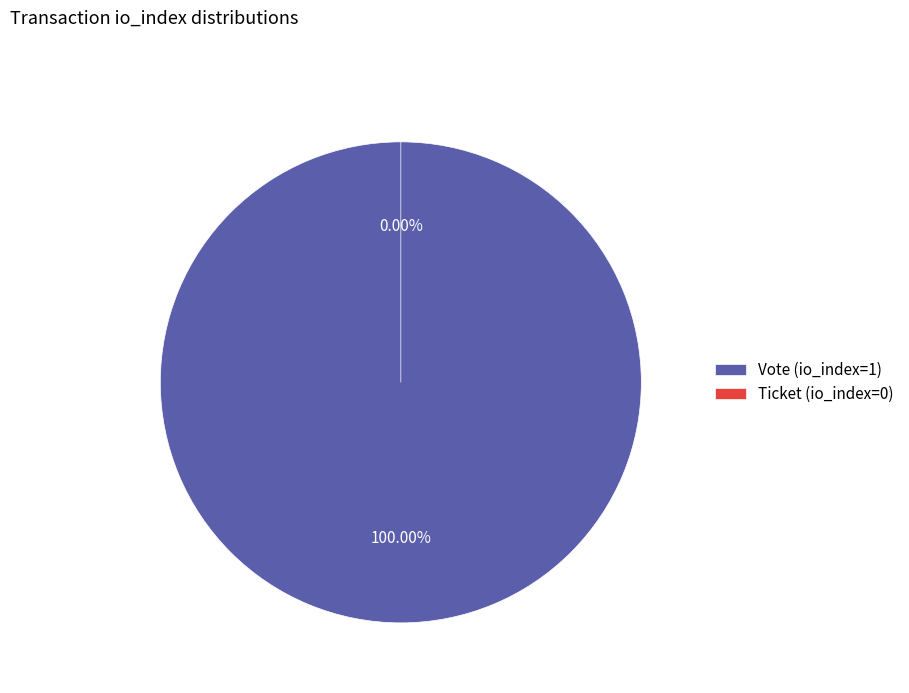

Rank the categories by value from highest to lowest.

Vote (io_index=1), Ticket (io_index=0)